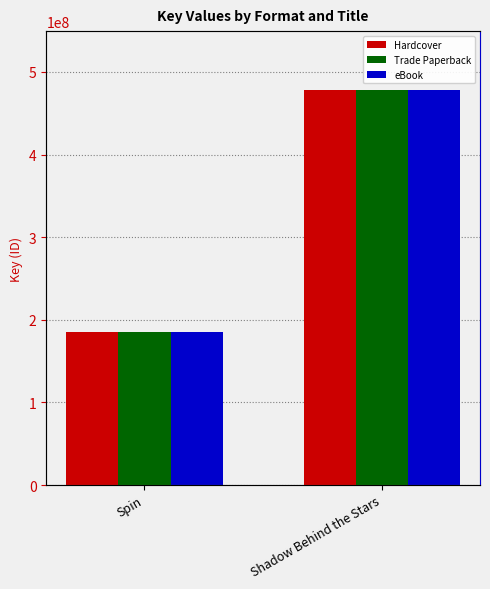

The Hardcover series shows 185145863 at Spin. True or false?

True